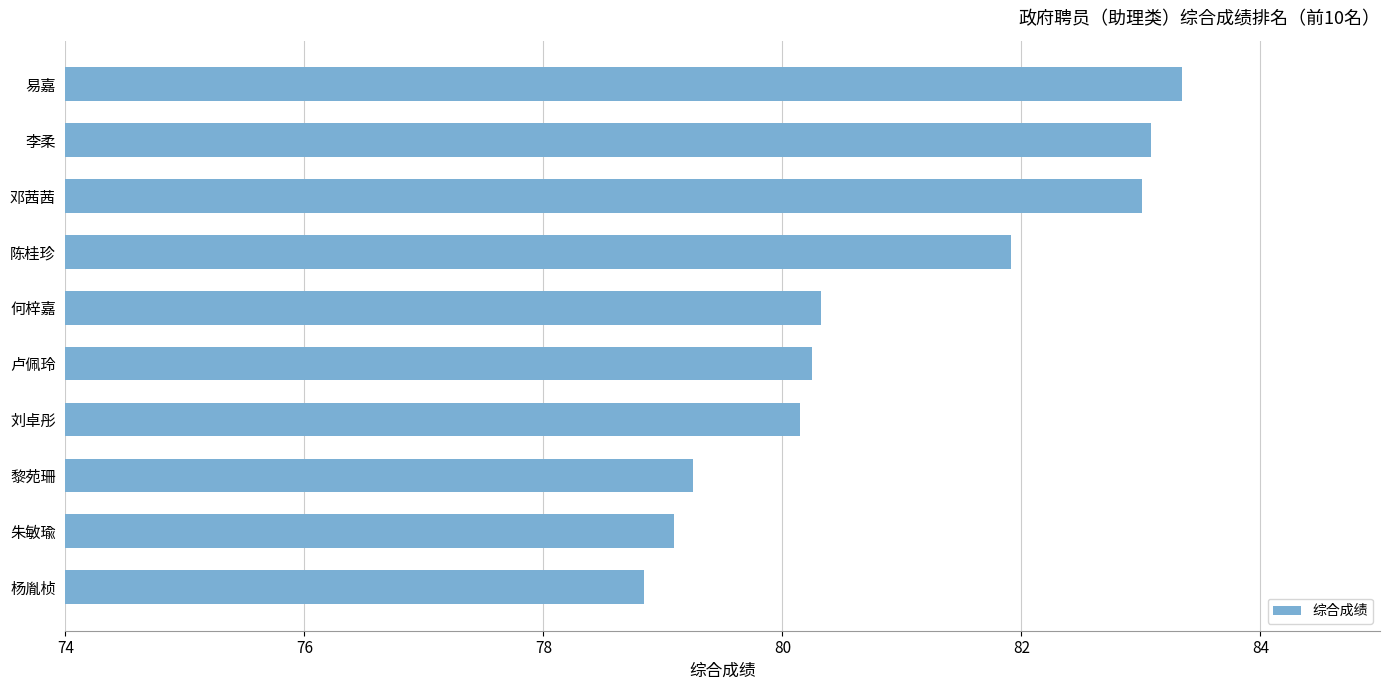

True or false: the data shows 52.2 at 朱敏瑜.

False